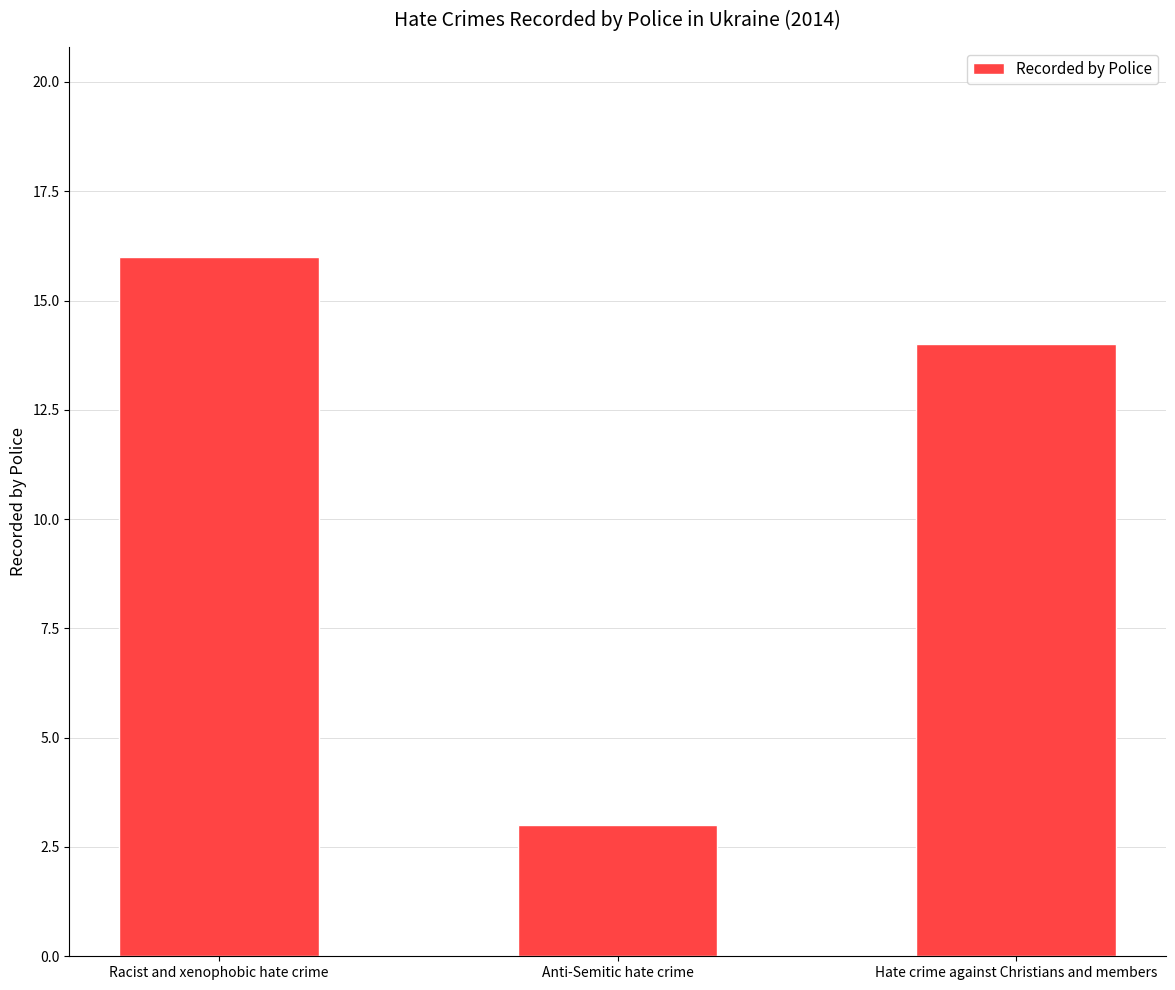

How many values are below 14?

1